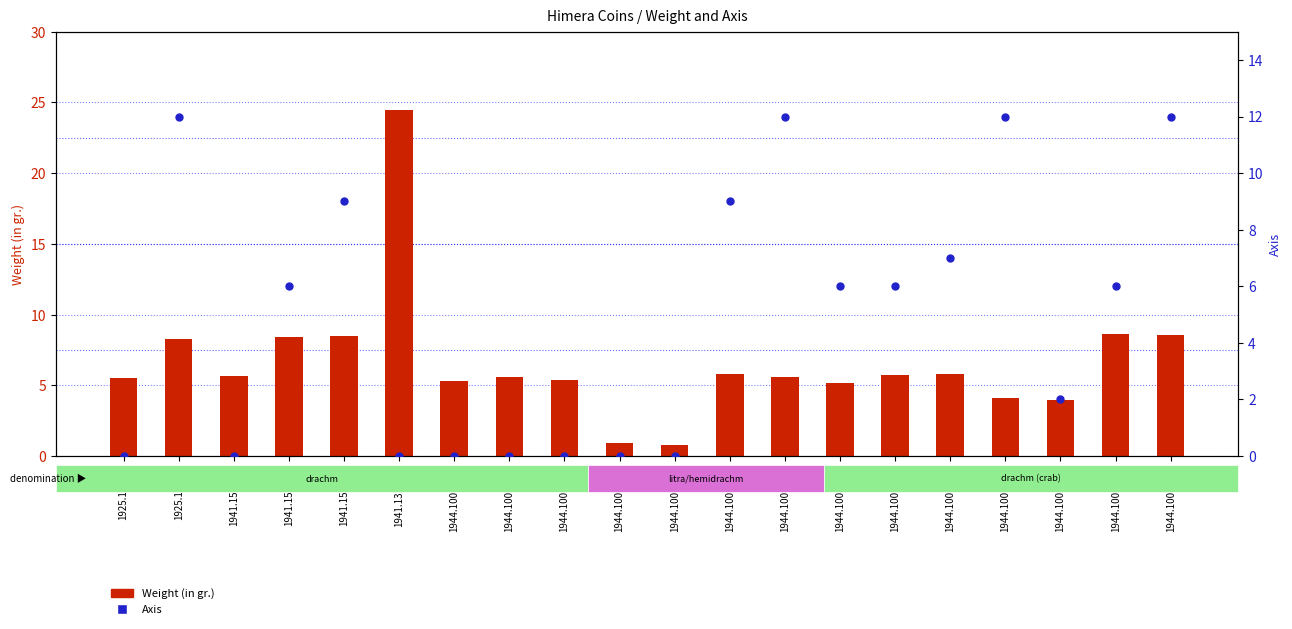

At which category is the sum across all series the highest?

1941.131.413